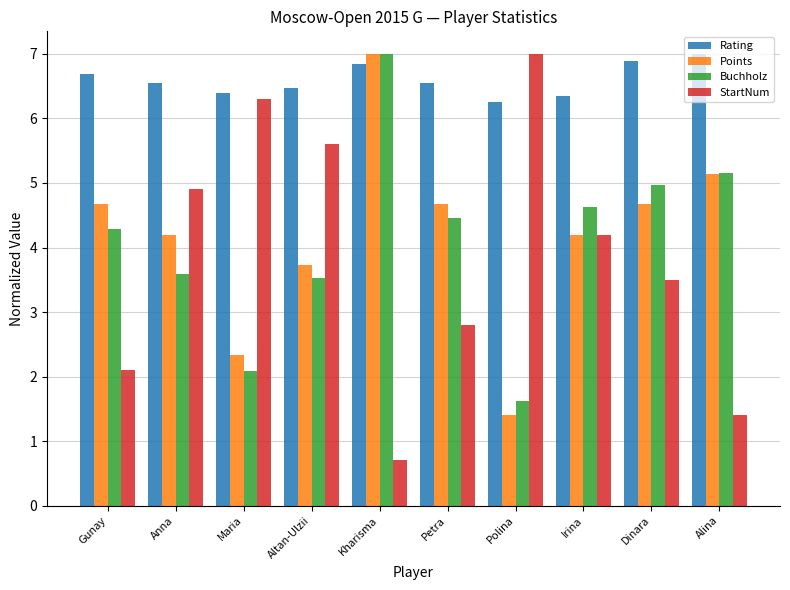

How many distinct data groups are displayed?

4